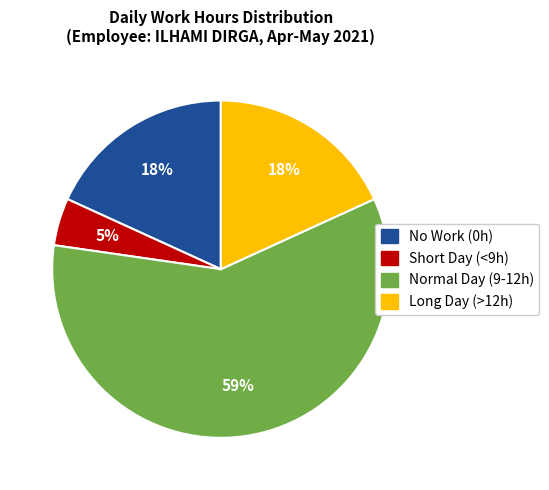

To the nearest percent, what is the average slice percentage?

25%